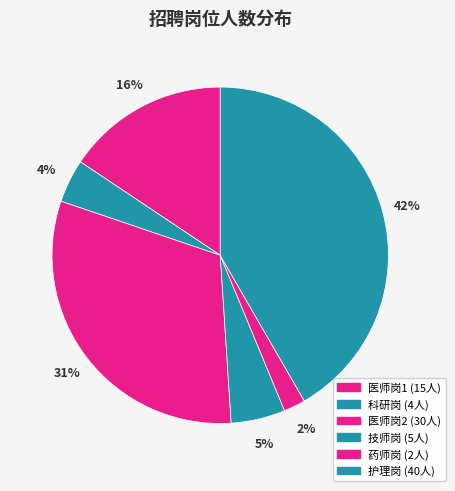

To the nearest percent, what portion does 科研岗 represent?

4%